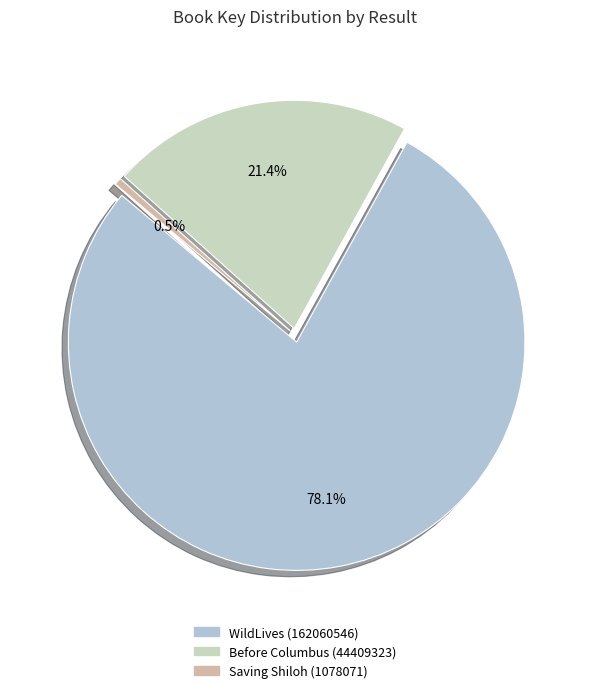

The WildLives (162060546) slice represents 73% of the pie. True or false?

False